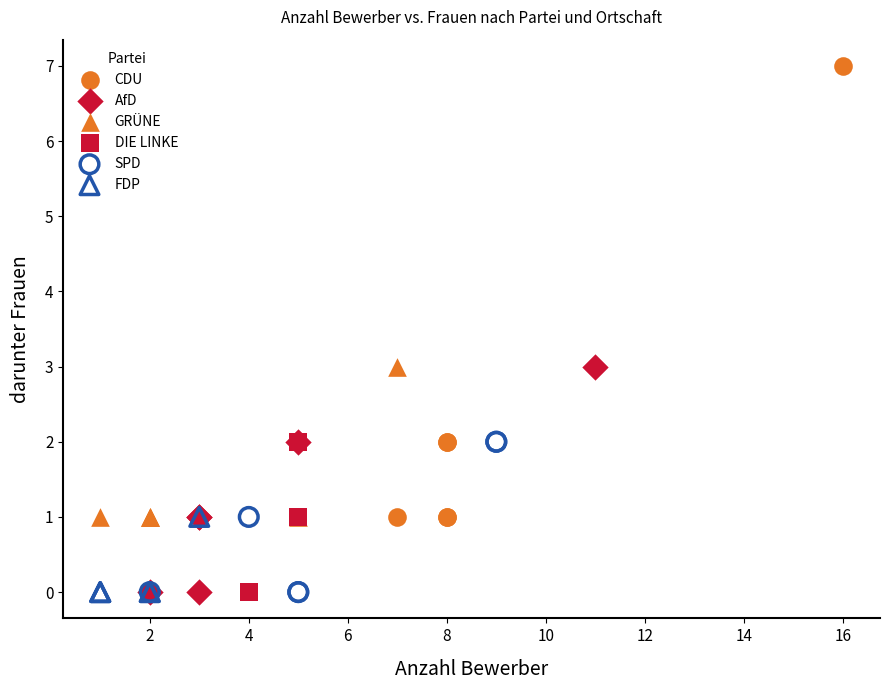

Which series contains the highest Y value?

CDU